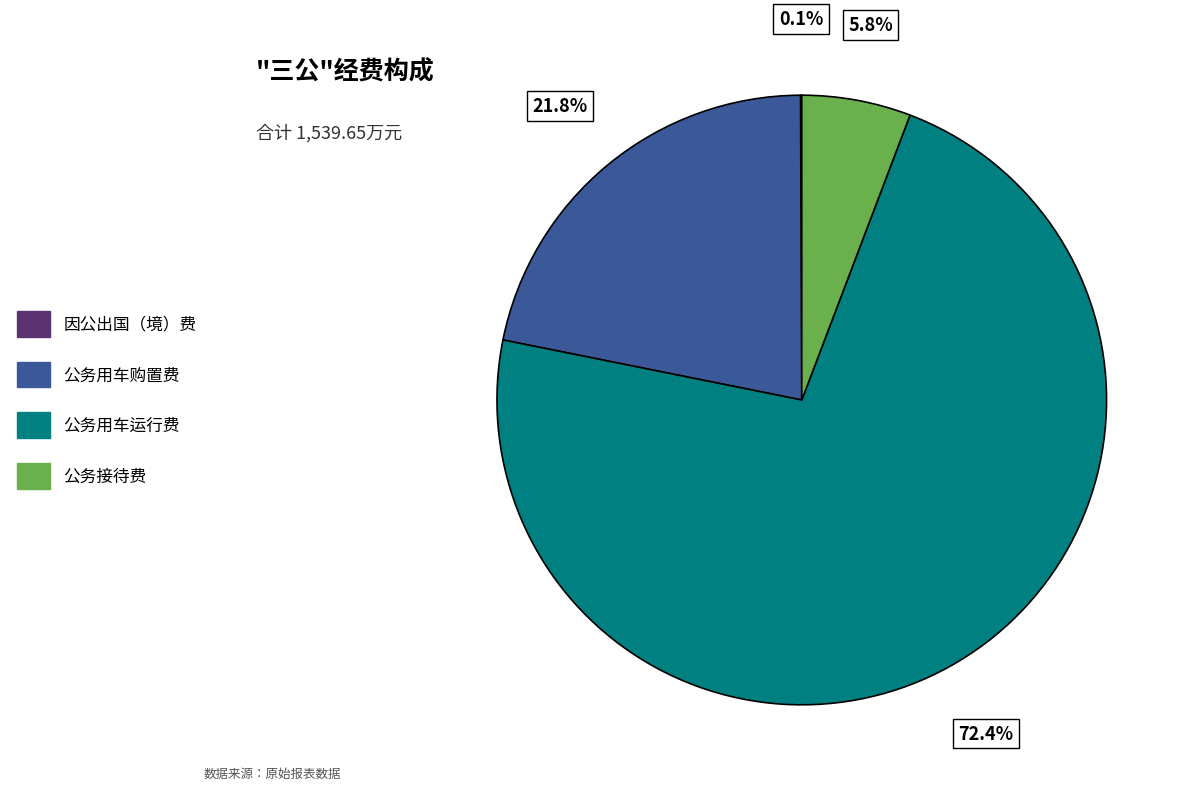

What is the ratio of the value at 公务用车运行费 to the value at 公务用车购置费?

3.3